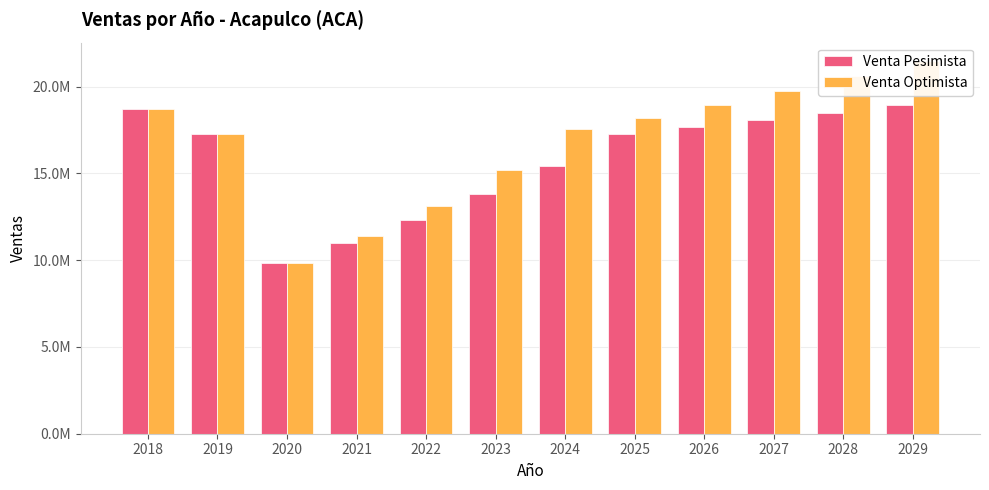

What is the approximate value of Venta Optimista at 2018?

18707734.0